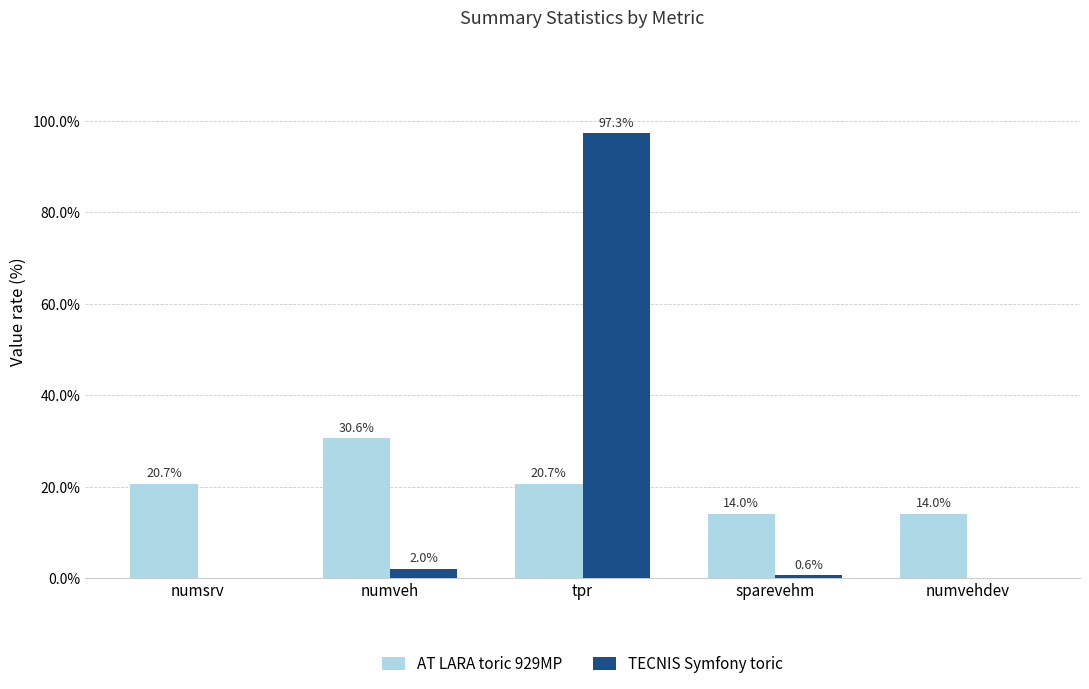

Between numsrv and tpr, which series saw the biggest shift?

TECNIS Symfony toric